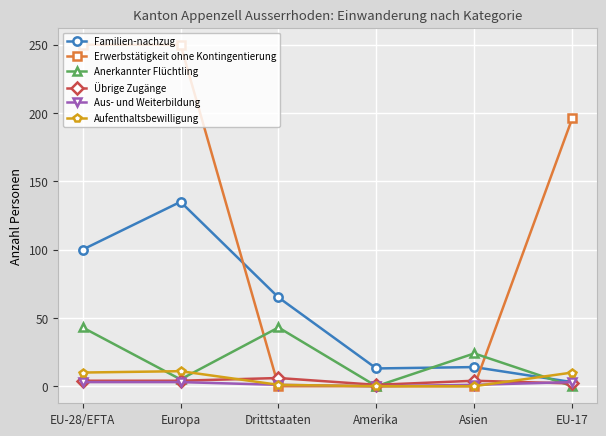

True or false: Aufenthaltsbewilligung has more than 2 interior local peaks.

False